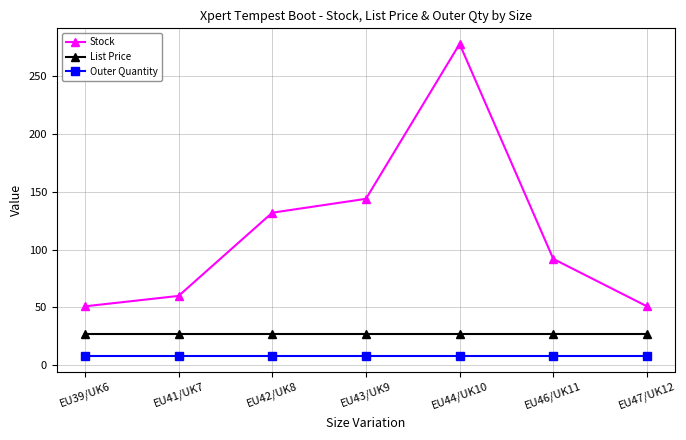

What is the sum of all Outer Quantity values?

56.0